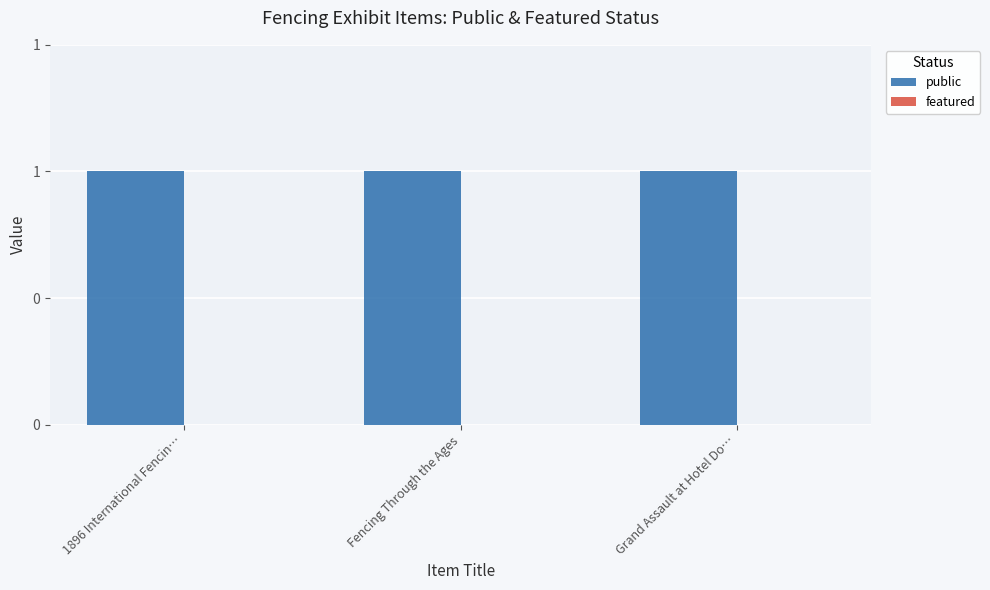

The value of public at 1896 International Fencin… is 1. True or false?

True